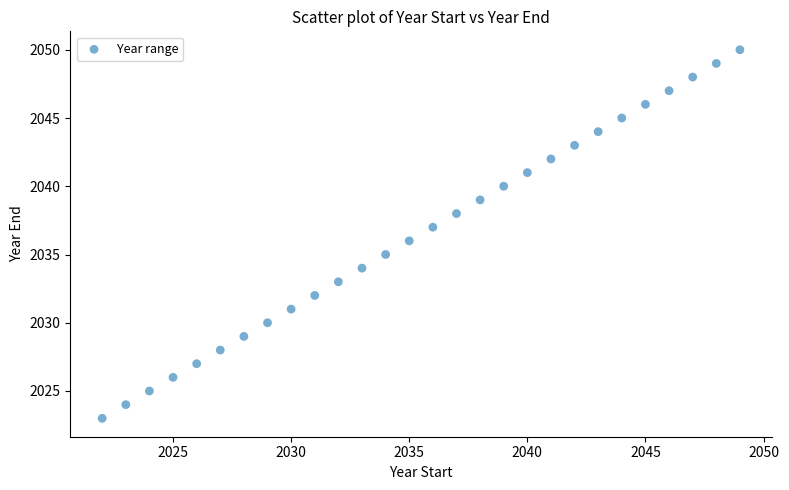

What is the range of Y values (max minus min)?

27